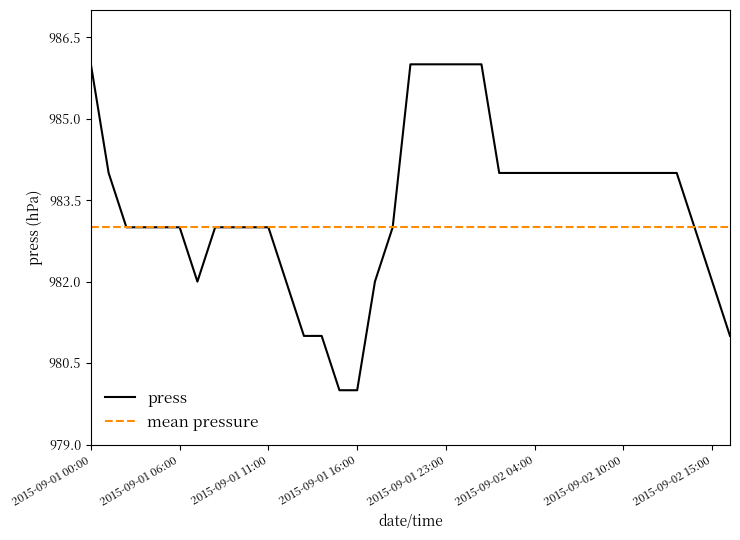

At which category does the data reach its first local valley?

2015-09-01 07:00